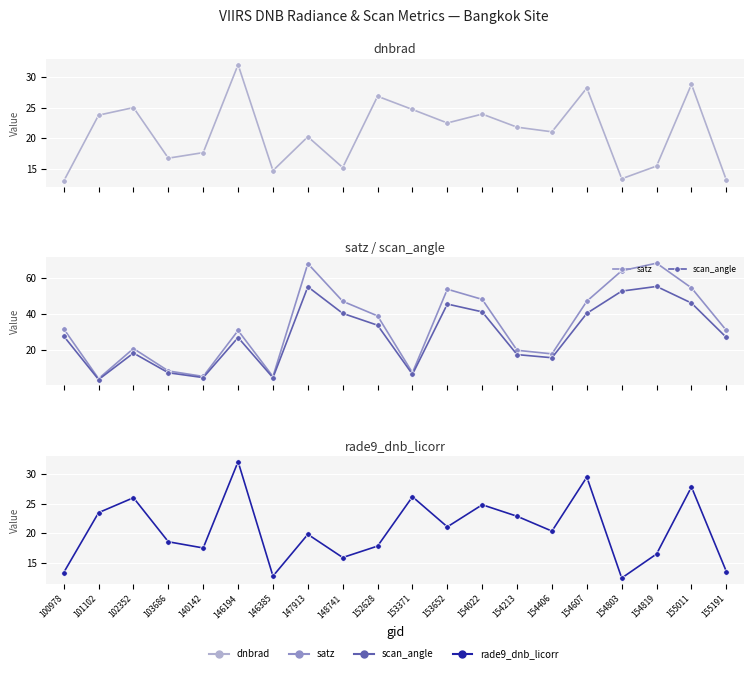

What is the difference between the second highest and second lowest values in the rade9_dnb_licorr series?

16.6